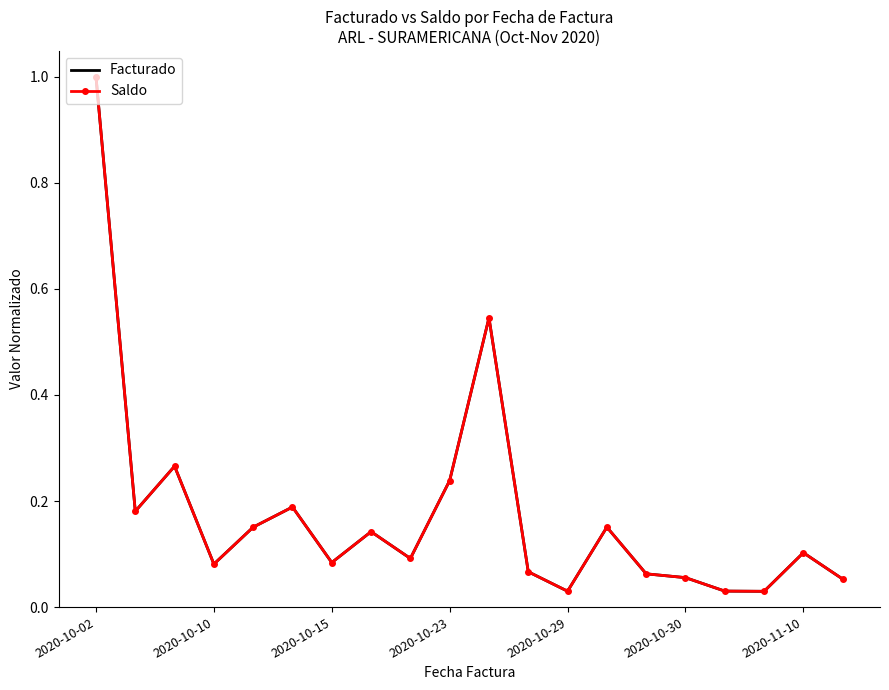

How many interior local valleys does the Facturado series have?

6